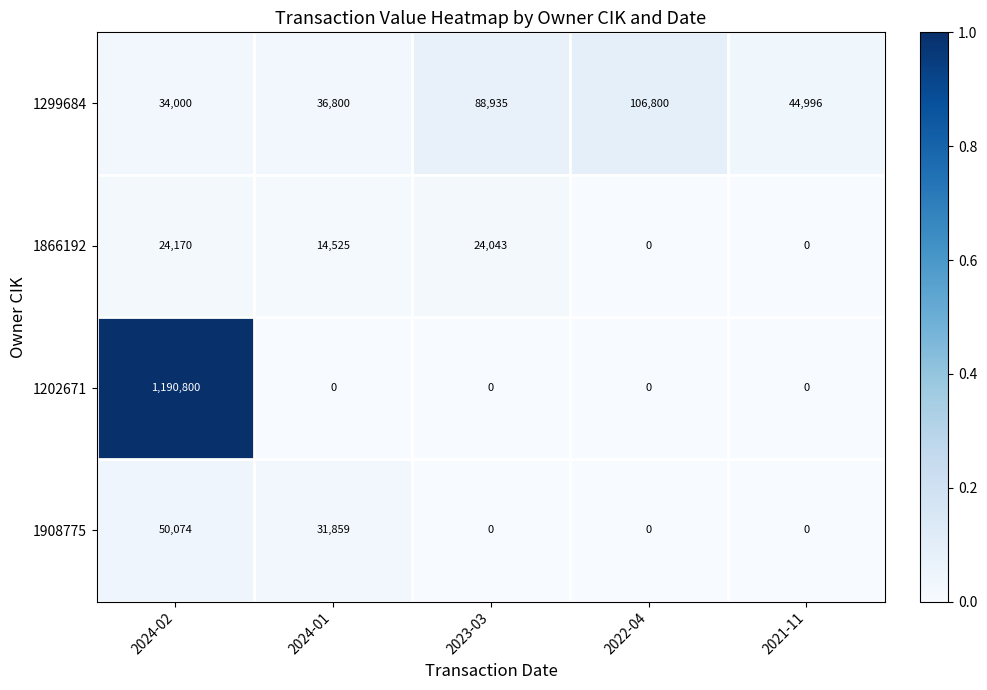

Reading left to right, list all the values displayed in this chart.

1299684: 2024-02=34000	2024-01=36800	2023-03=88935	2022-04=106800	2021-11=44996
1866192: 2024-02=24170	2024-01=14525	2023-03=24043	2022-04=0	2021-11=0
1202671: 2024-02=1190800	2024-01=0	2023-03=0	2022-04=0	2021-11=0
1908775: 2024-02=50074	2024-01=31859	2023-03=0	2022-04=0	2021-11=0